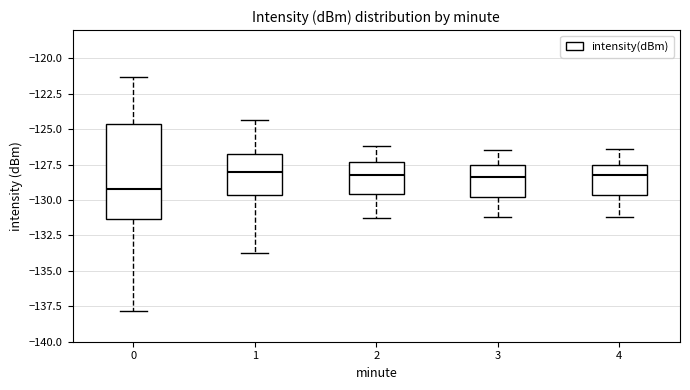

Reading left to right, read every box against the y-axis: the position of its median line, the range the box covers, and the ends of its whiskers. The values are not printed on the chart, so give them approximately, as read against the axis.

0: median -129.5, box -131.5 to -124.5, whiskers -138.0 to -121.5
1: median -128.0, box -129.5 to -126.5, whiskers -133.5 to -124.5
2: median -128.0, box -129.5 to -127.5, whiskers -131.5 to -126.0
3: median -128.5, box -130.0 to -127.5, whiskers -131.0 to -126.5
4: median -128.0, box -129.5 to -127.5, whiskers -131.0 to -126.5